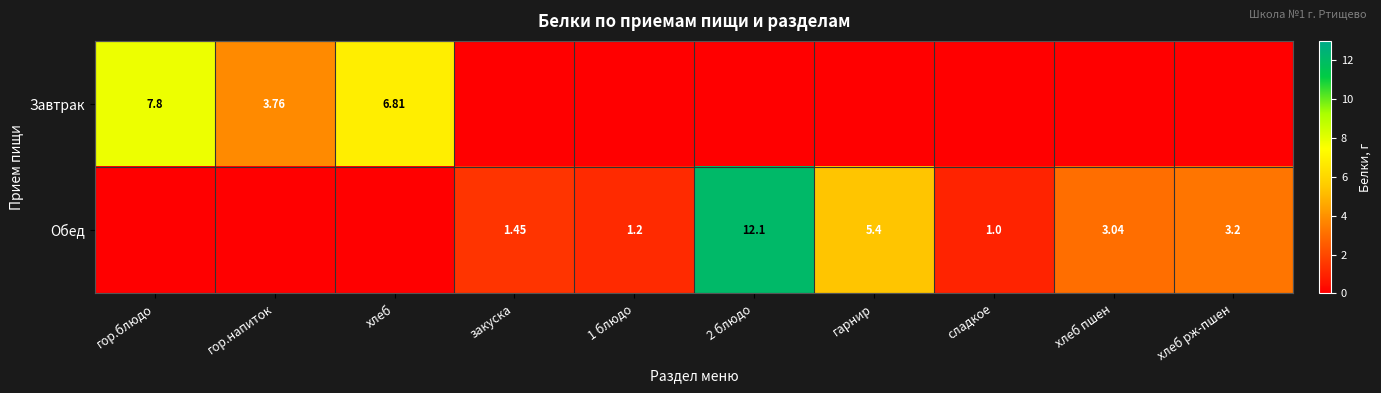

At which category is the sum across all series the highest?

2 блюдо